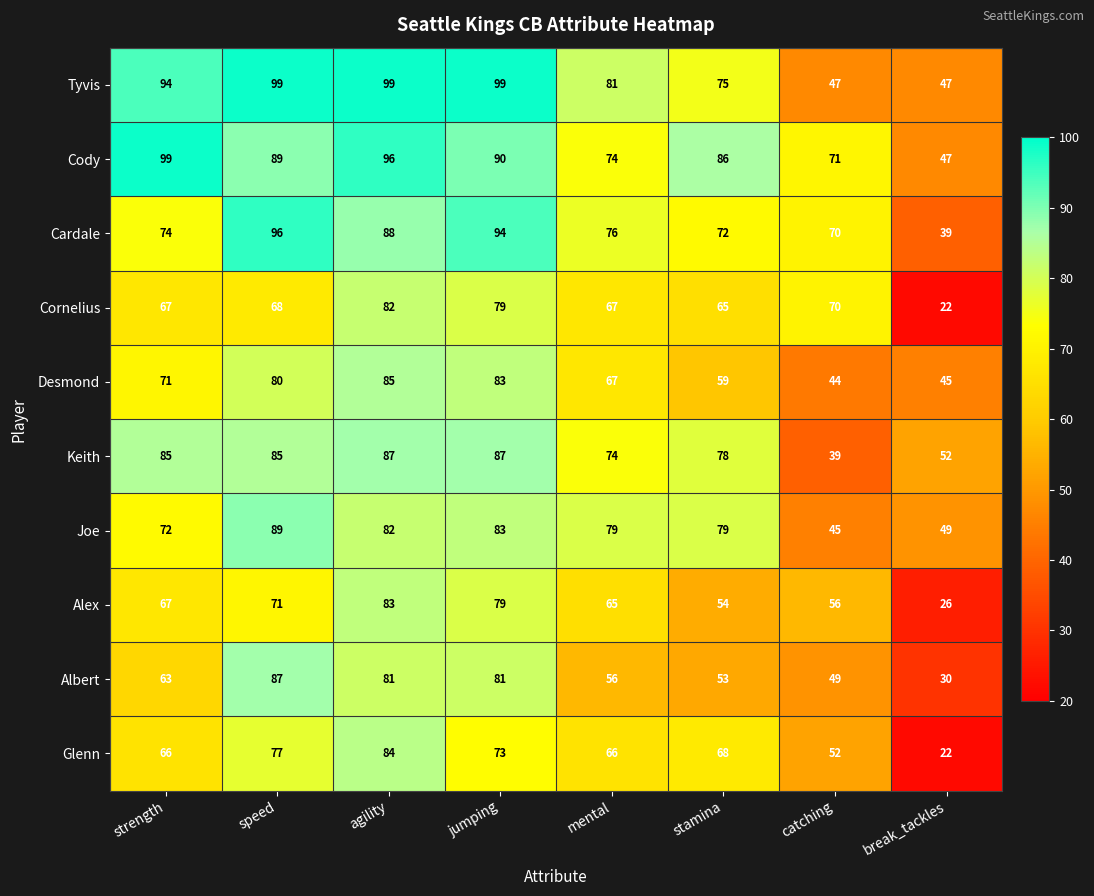

True or false: Cardale has a value of 170 at speed.

False